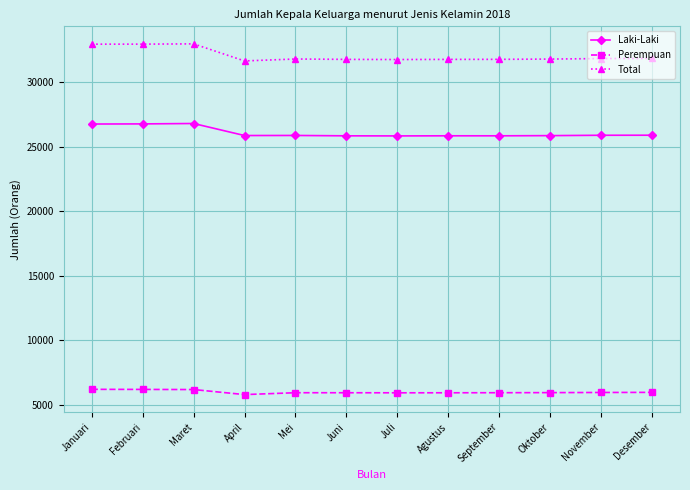

True or false: Laki-Laki and Total intersect in this chart.

False